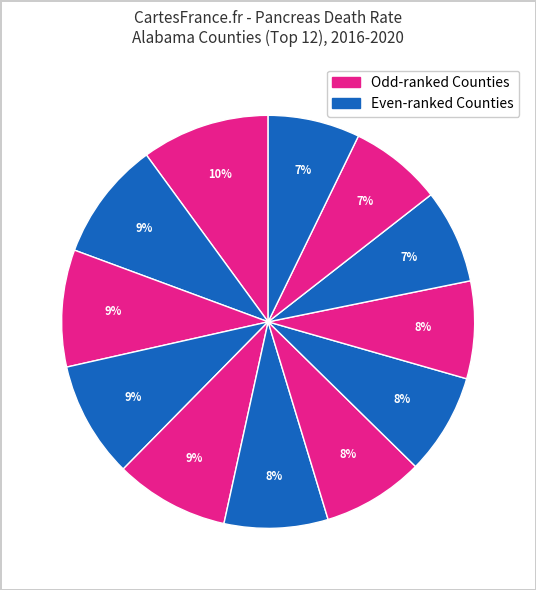

How many slices are in this pie chart?

12